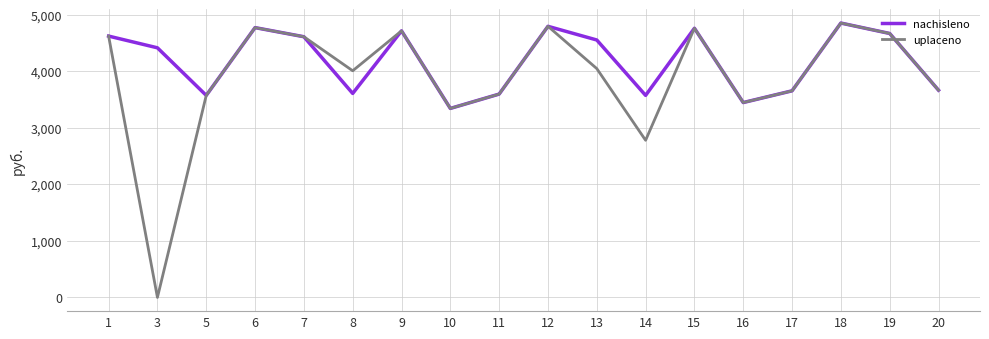

Which series has the largest total across all categories?

nachisleno